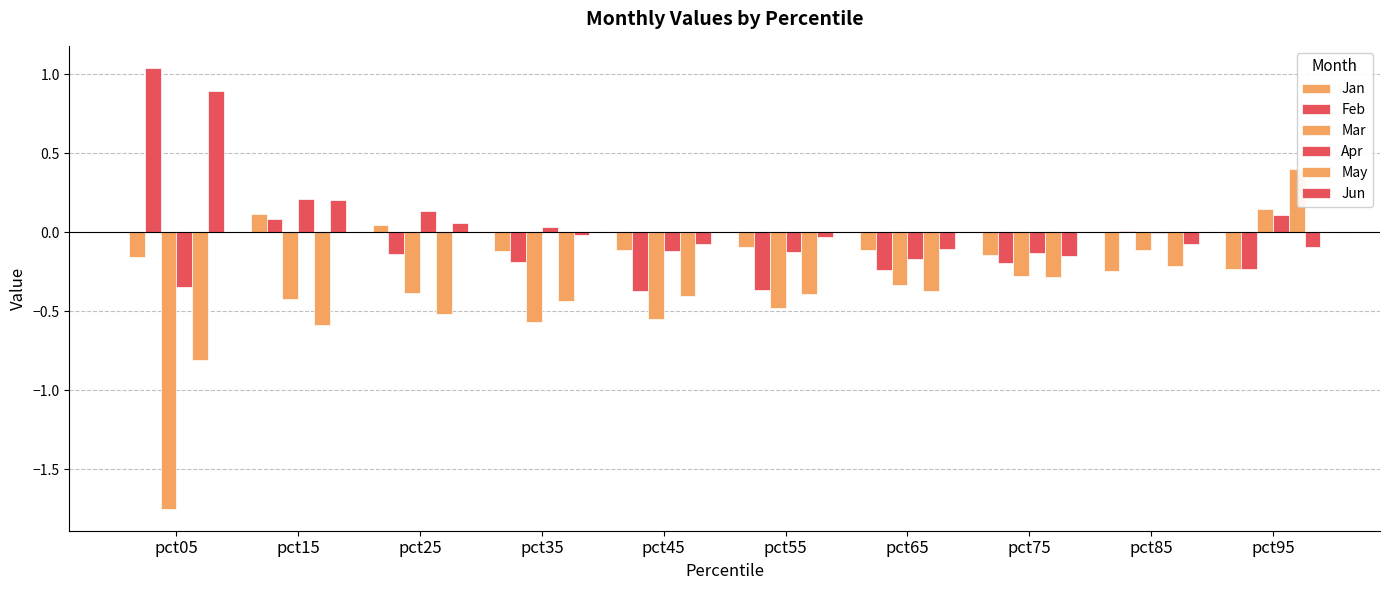

How many data points does each series have?

10